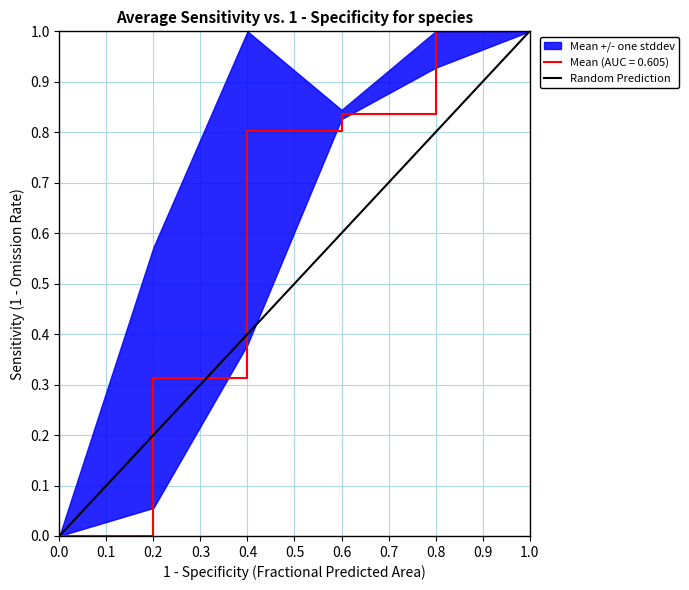

True or false: Mean (AUC = 0.605) has a value of 0.6 at 0.6.

False